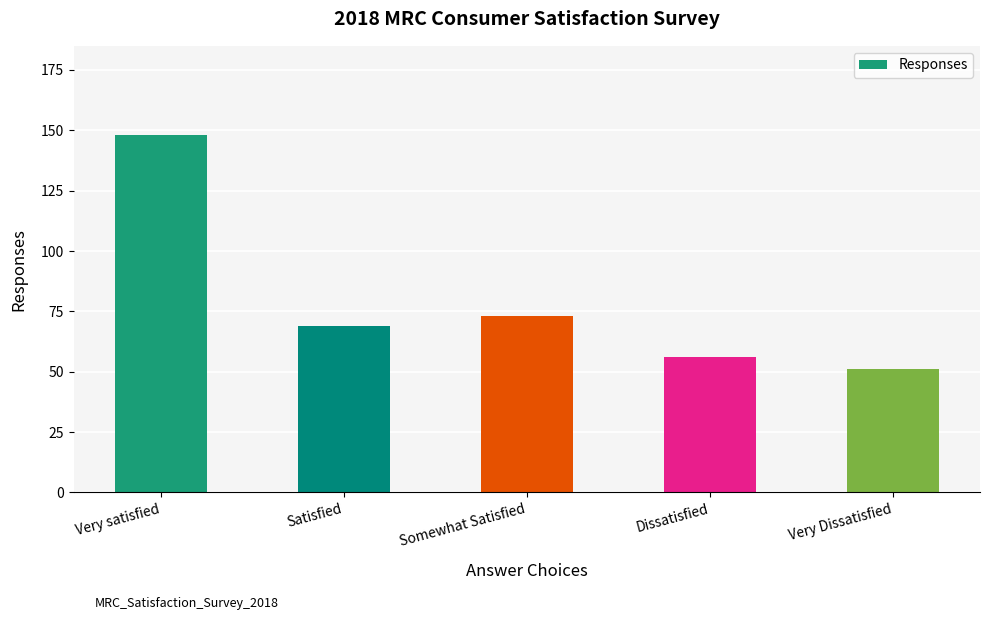

Count the number of data series in this chart.

1